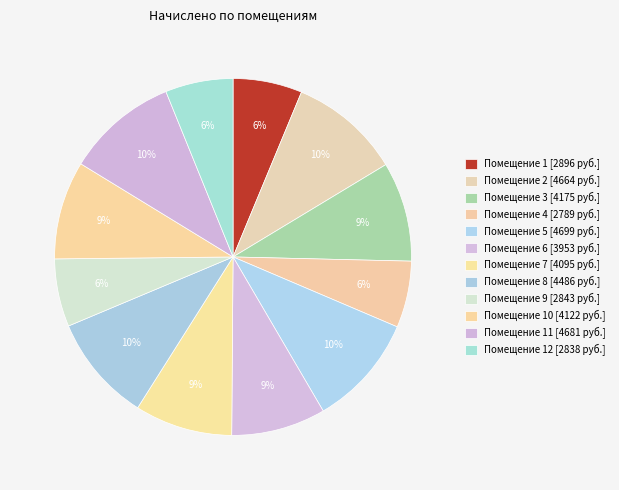

How many segments does this pie chart have?

12